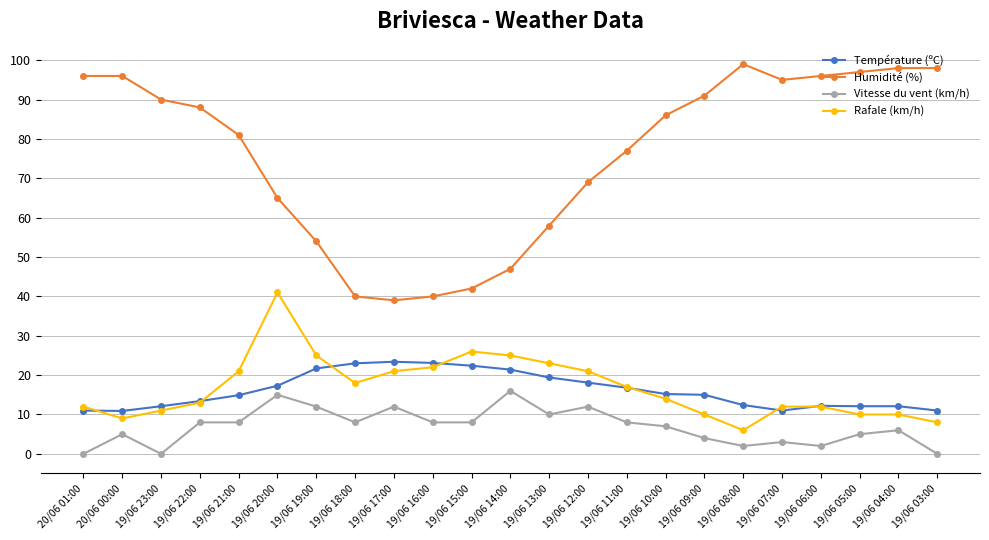

The value of Rafale (km/h) at 19/06 15:00 is 26.0. True or false?

True